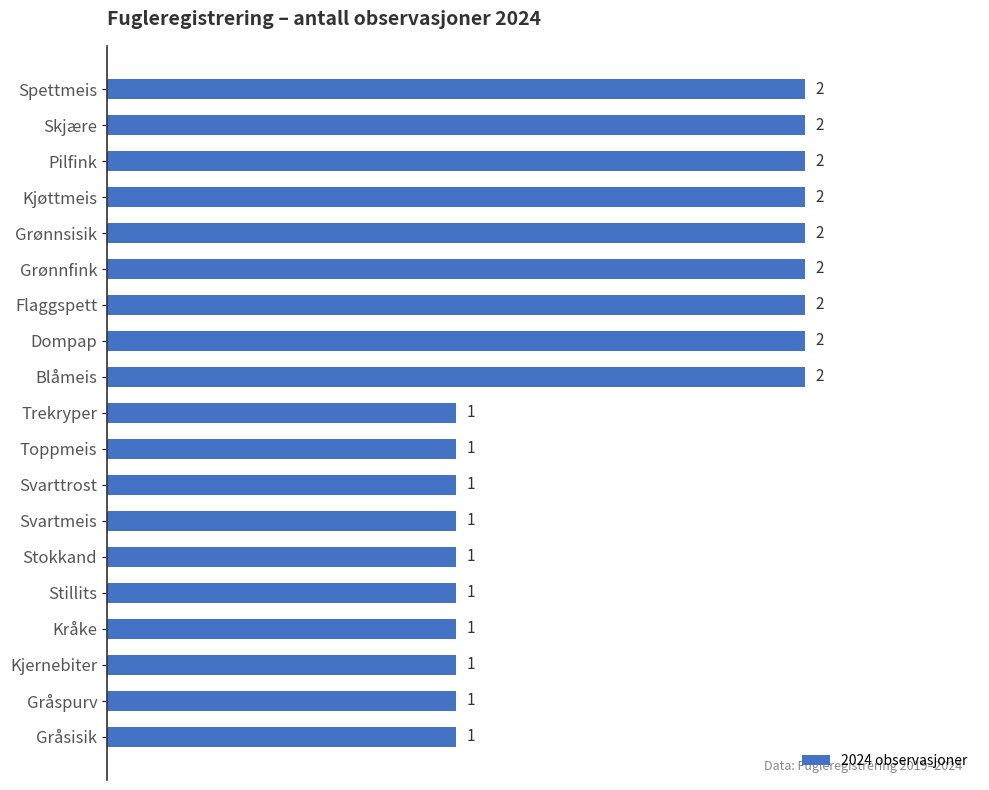

Count the values in the range 1 to 2.

19